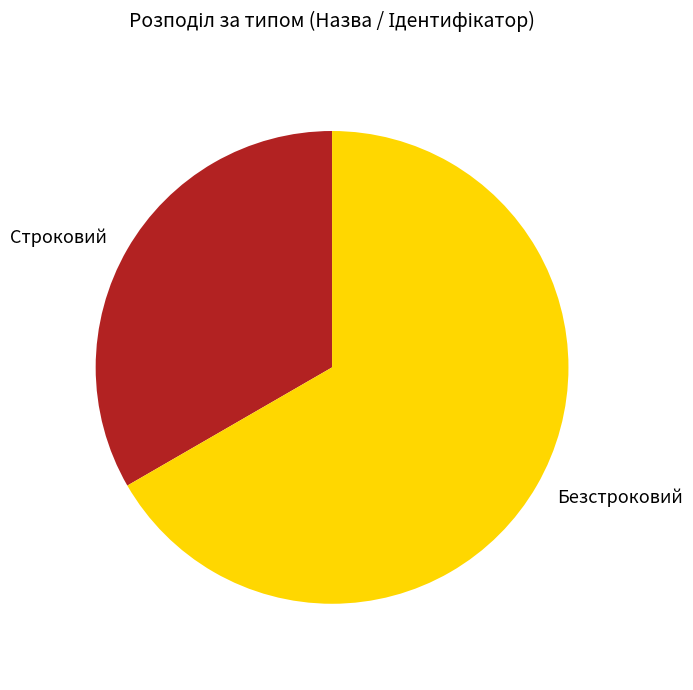

What is the majority slice?

Безстроковий